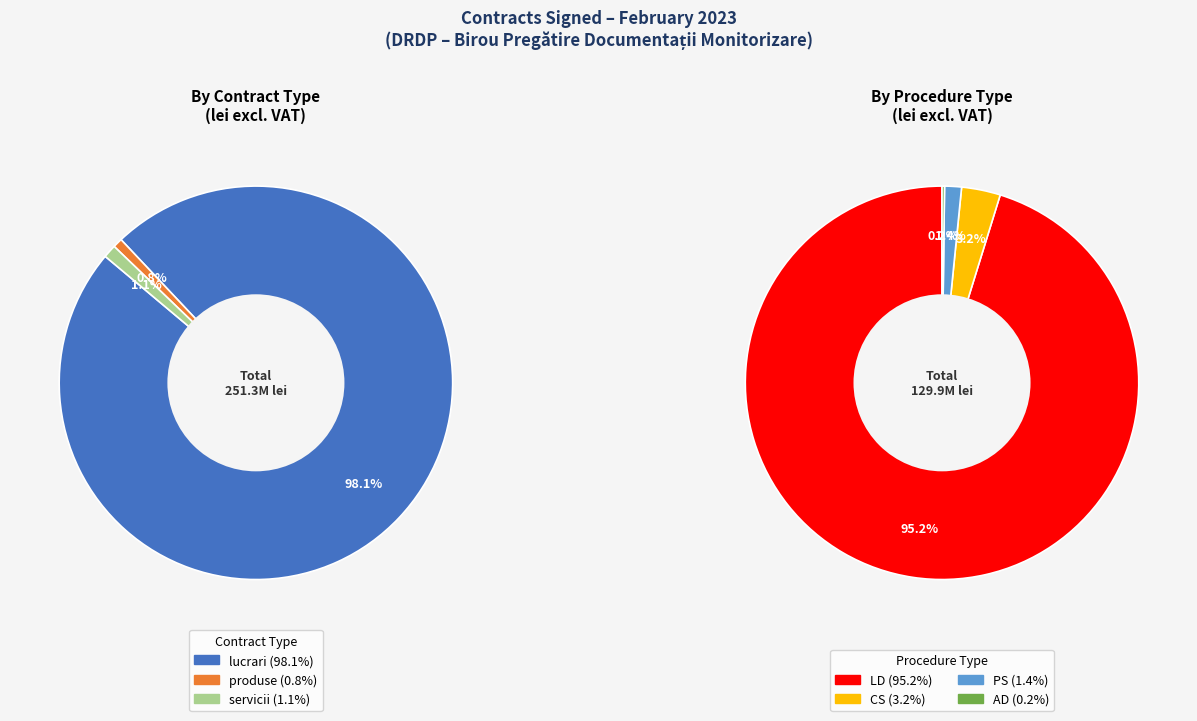

To the nearest percent, what percentage of the pie is 550/45?

1%